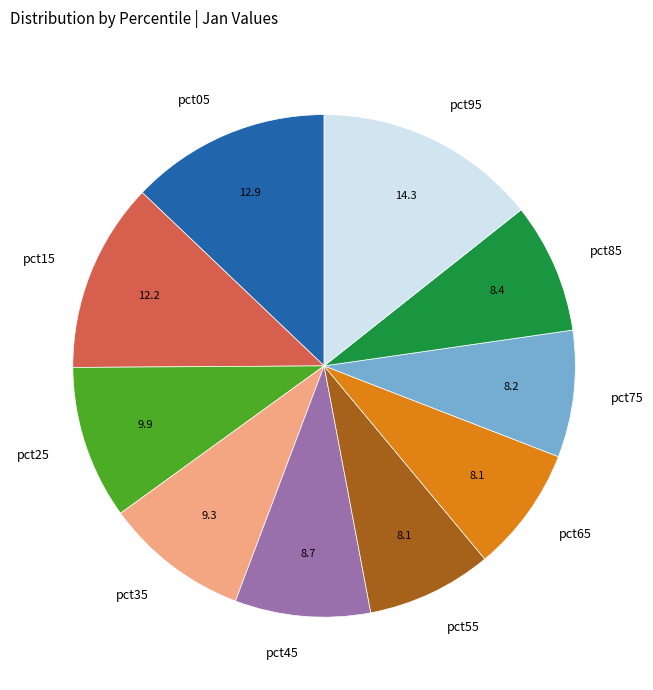

Does pct45 account for over 50% of the chart?

No